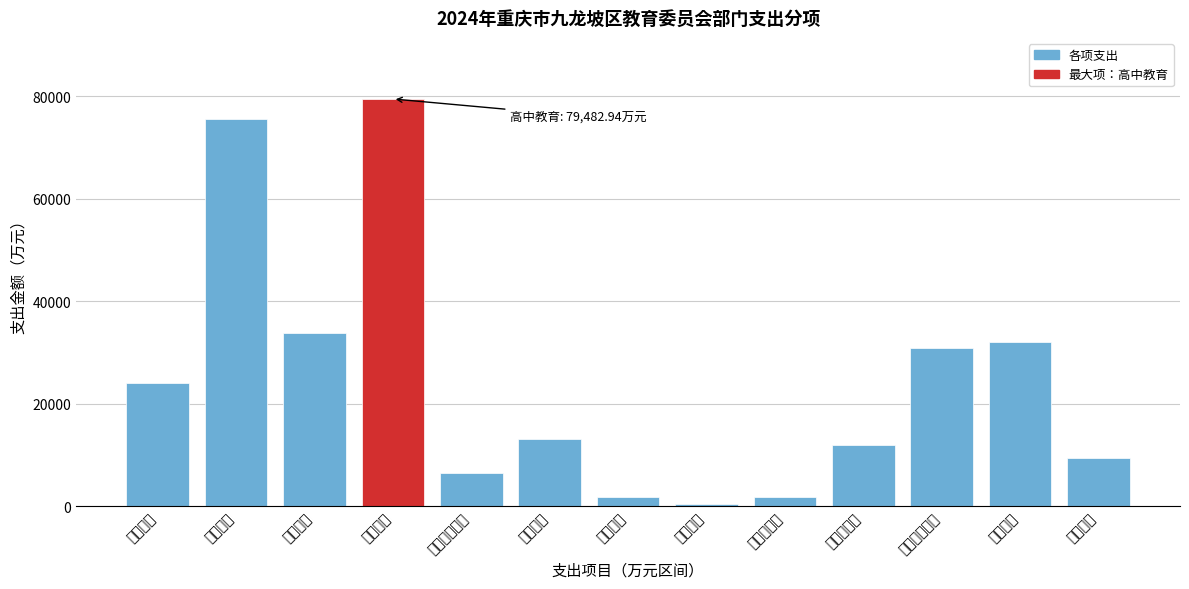

What is the sum of the values at 其他教育支出 and 学前教育?

54920.7